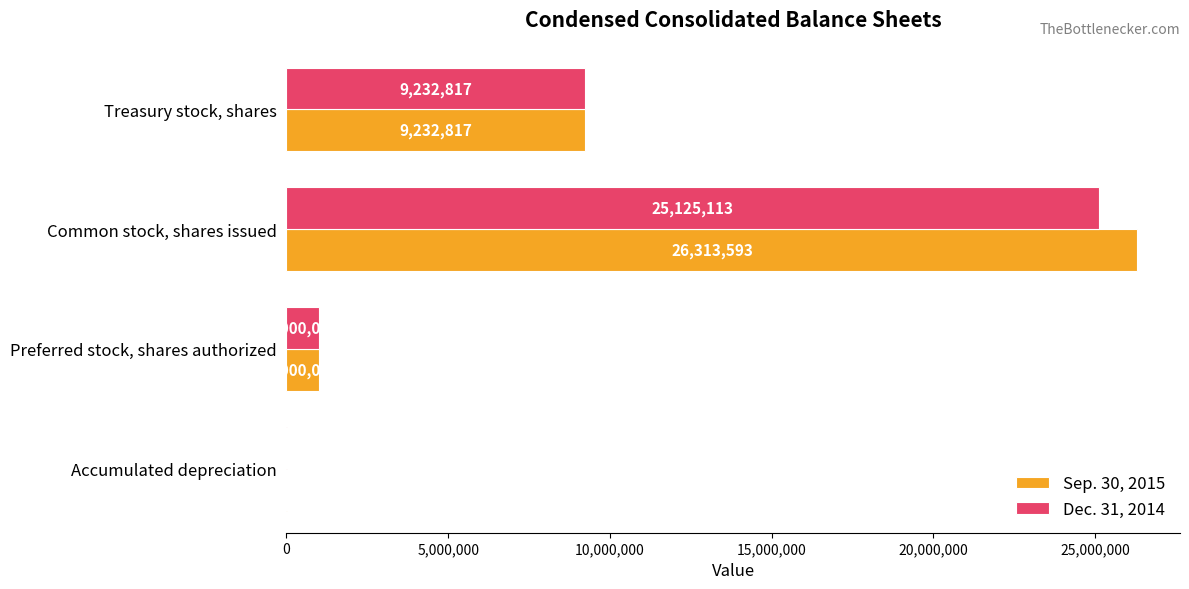

The Dec. 31, 2014 series shows 4341 at Accumulated depreciation. True or false?

True